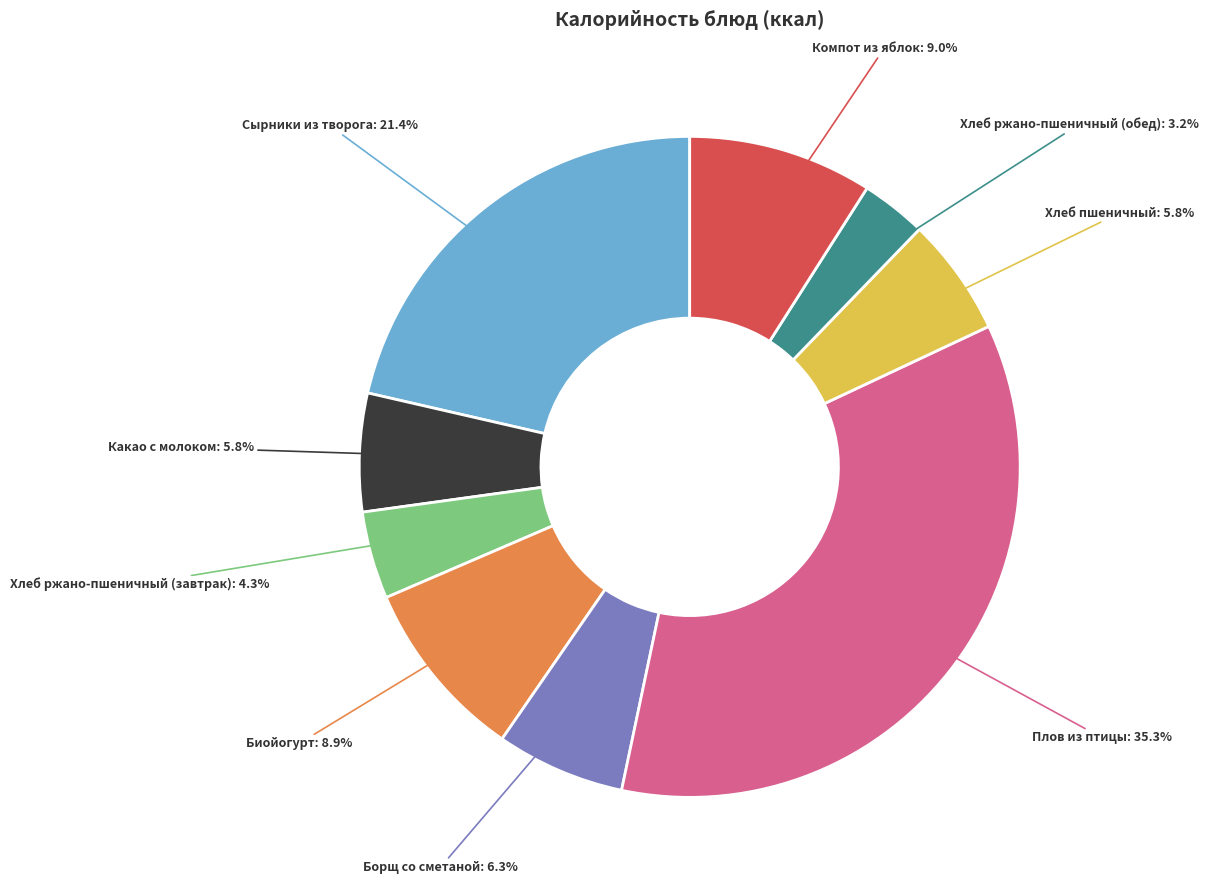

Is there a majority slice in this chart?

No